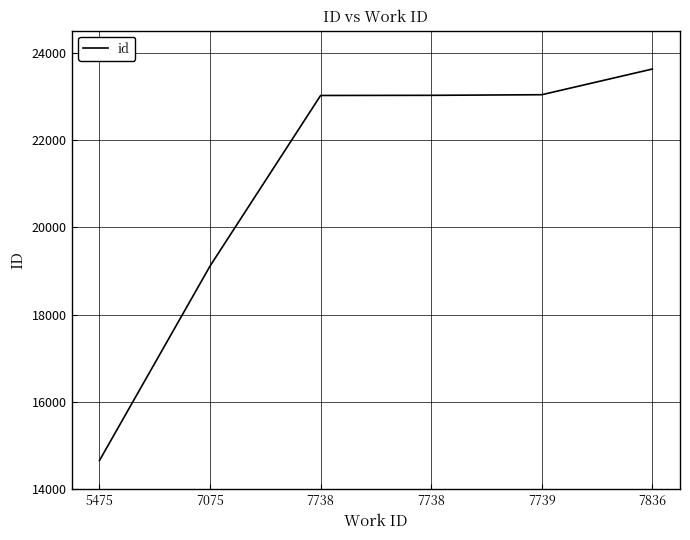

Which label corresponds to the smallest value in the chart?

5475